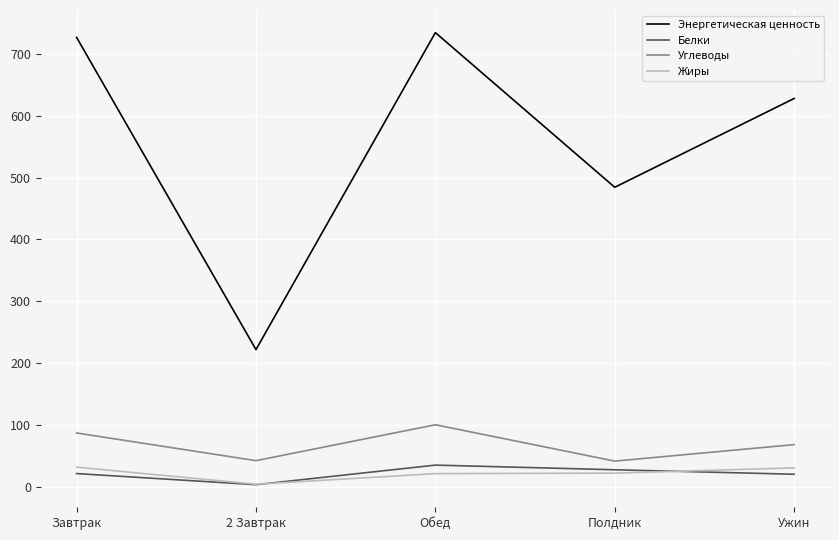

Which series has the widest spread of values?

Энергетическая ценность